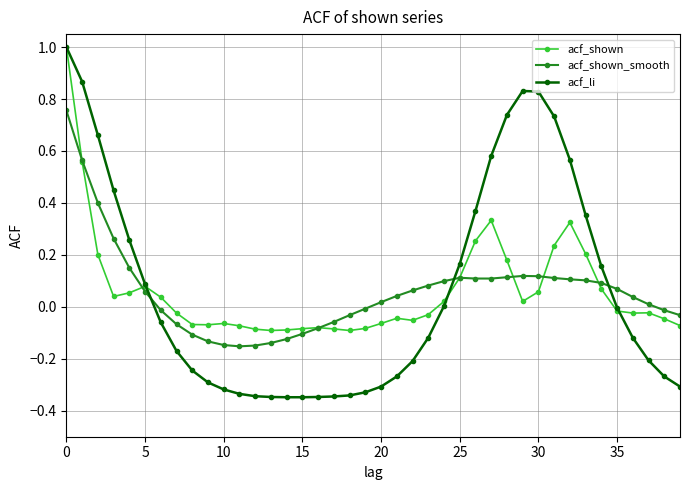

Which series has the widest spread of values?

acf_li